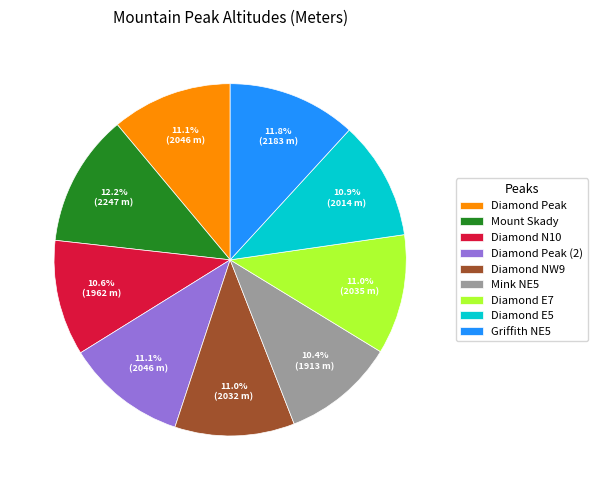

Combined, what portion of the pie is Mount Skady and Diamond N10?

22.8%